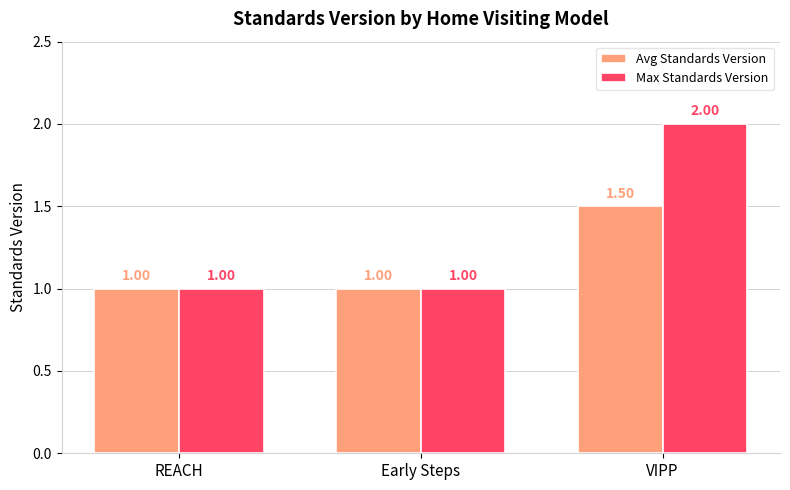

Count the Avg Standards Version values in the range 1 to 2.

3